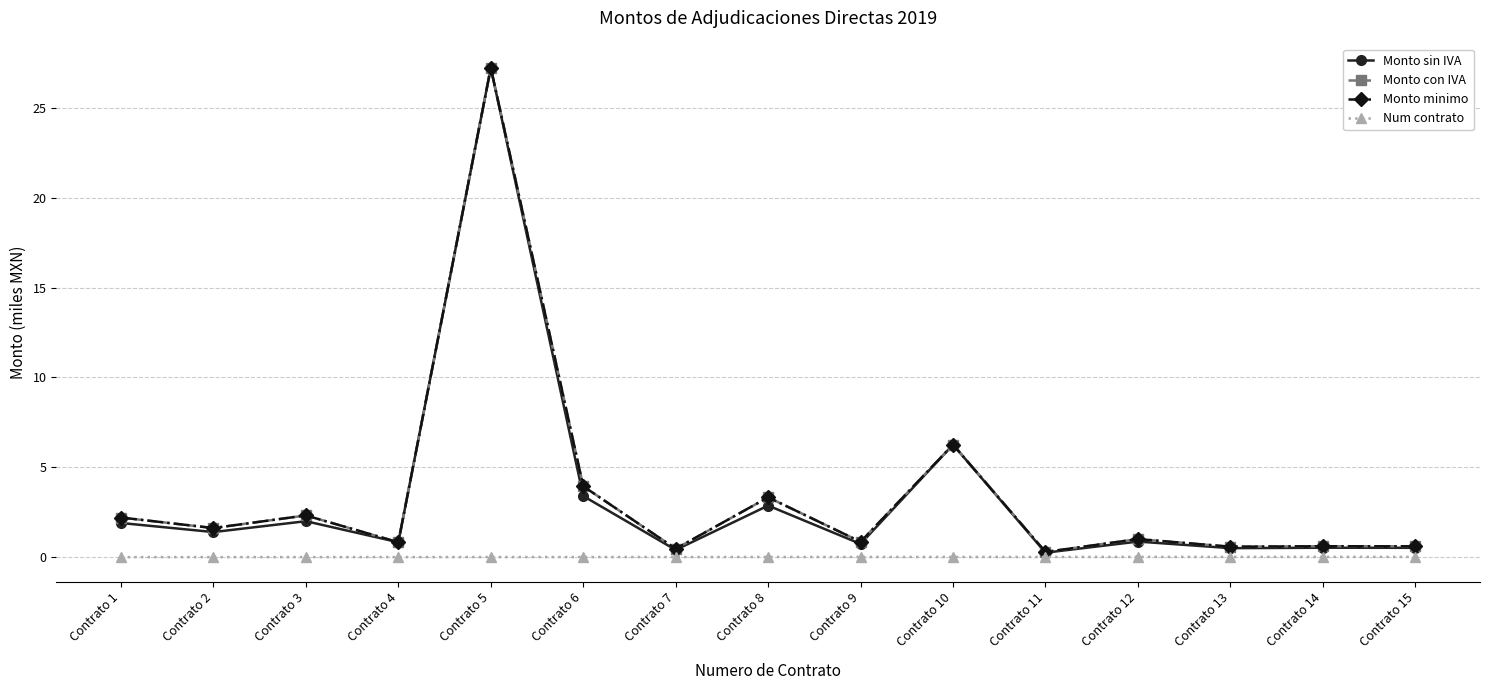

Where is Monto con IVA nearest to the value 13?

Contrato 10